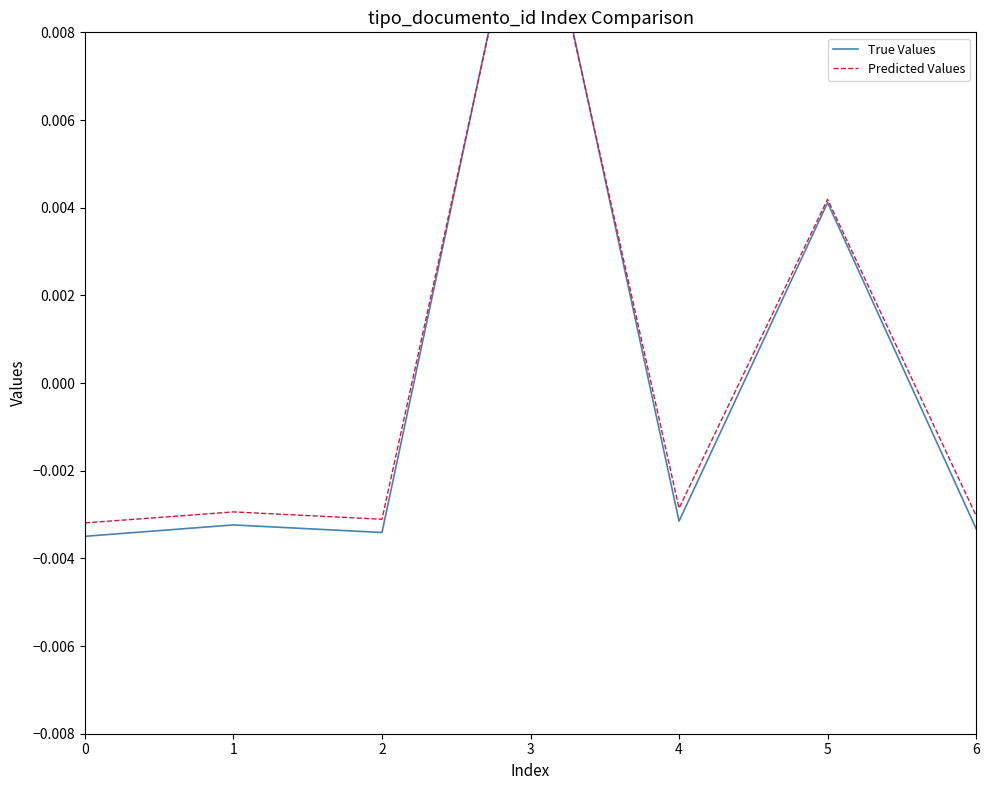

Rank the categories by True Values value from lowest to highest.

0, 2, 6, 1, 4, 5, 3